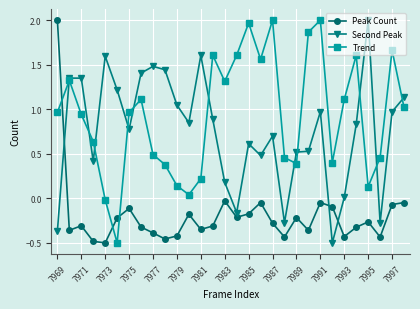

In Trend, how many points are higher than both neighbors (excluding endpoints)?

8